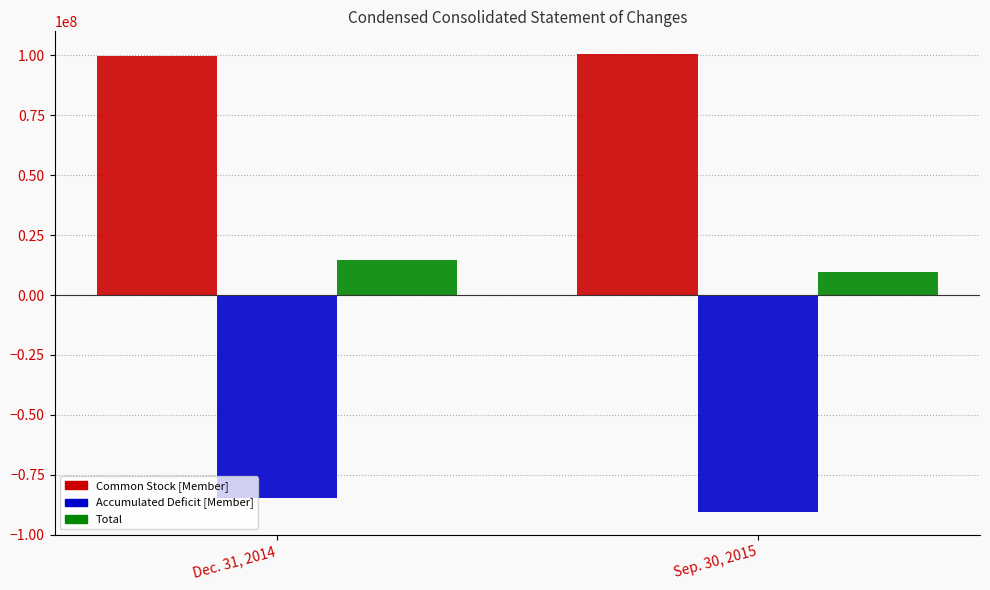

The value of Total at Dec. 31, 2014 is 14806886. True or false?

True